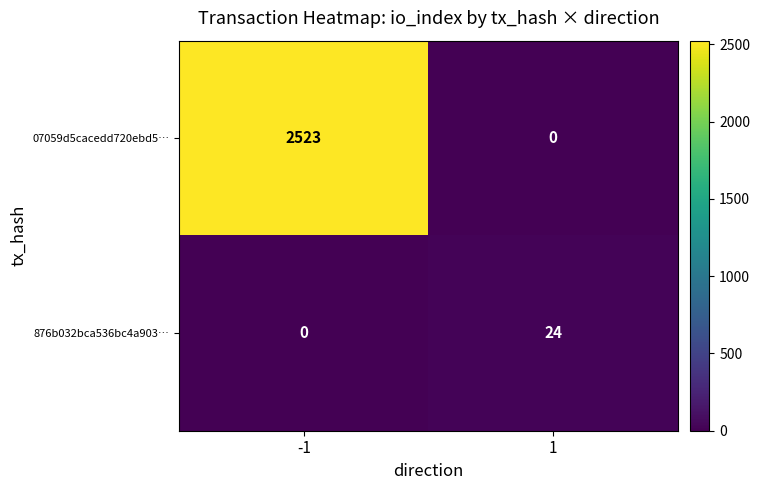

Which series has the largest total across all categories?

07059d5cacedd720ebd5…